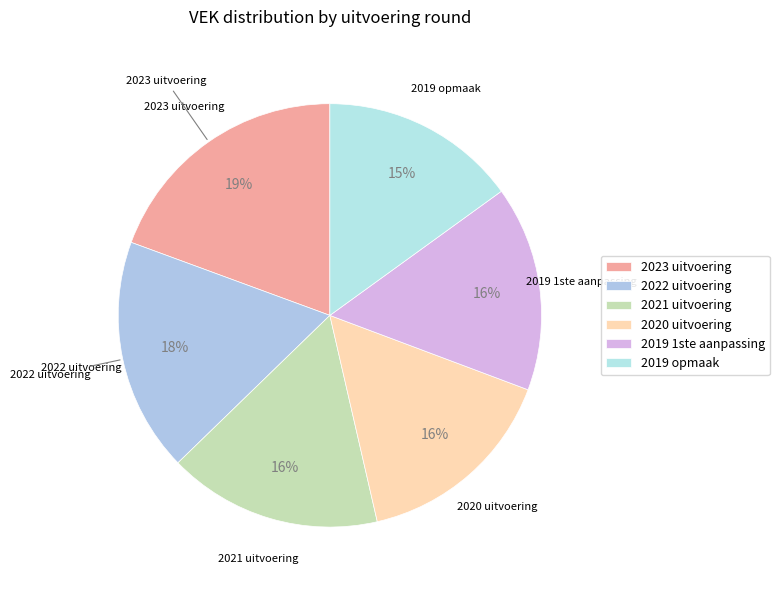

How many slices are in this pie chart?

6